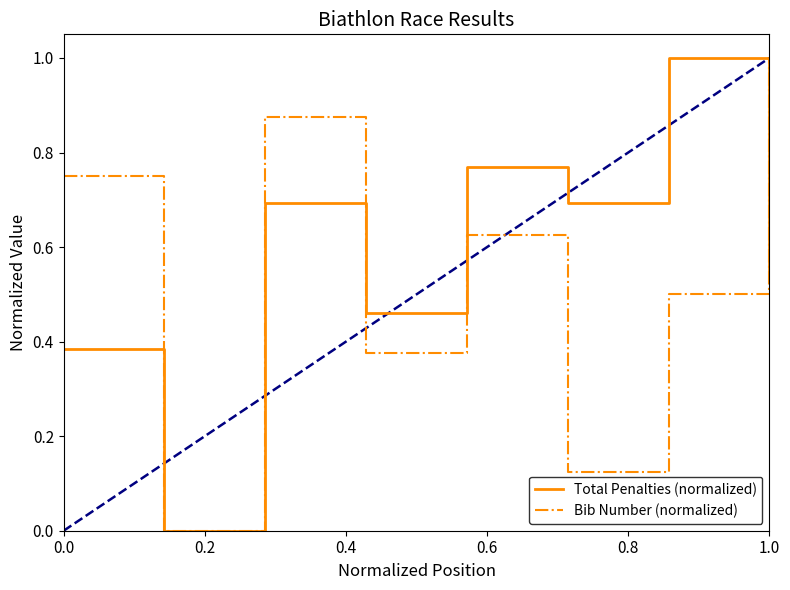

Which series has the largest total across all categories?

Total Penalties (normalized)